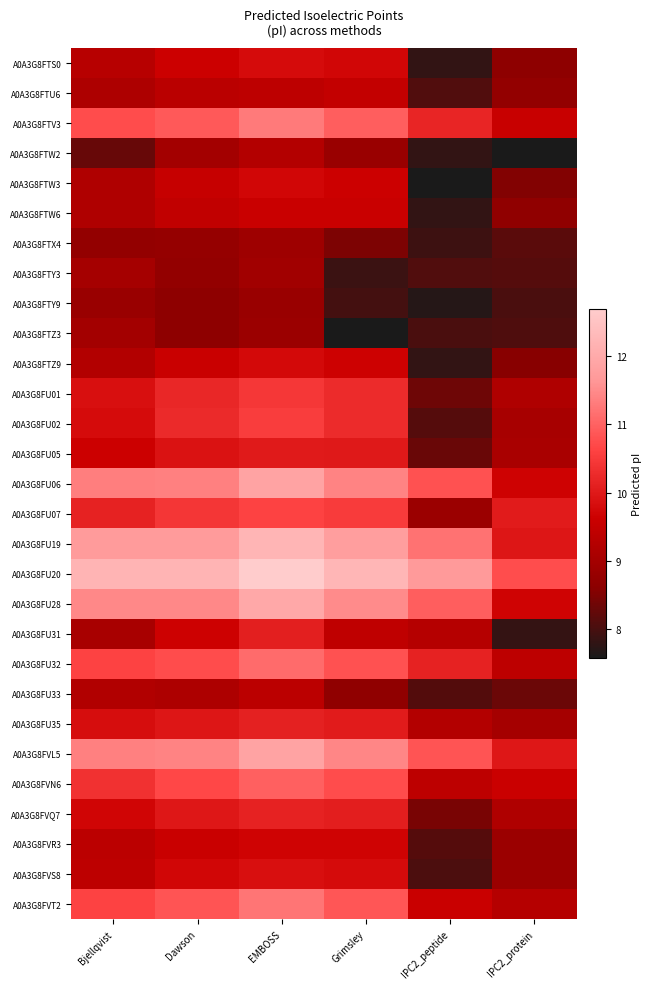

What is the maximum value shown in the chart?

12.7